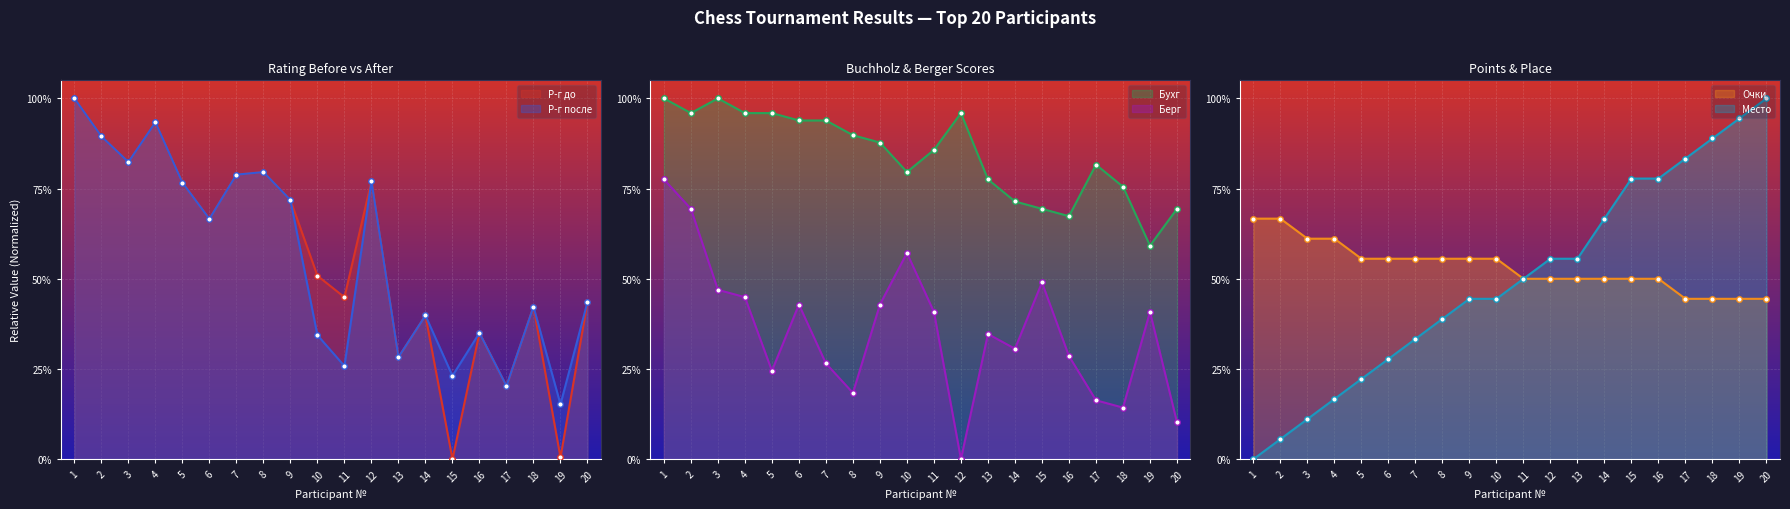

True or false: Бухг has a value of 0.2 at 12.

False